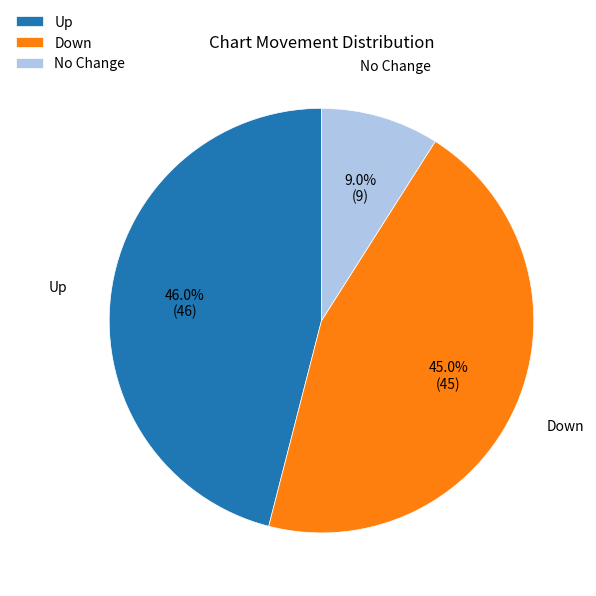

Combined, do No Change and Up account for over 50%?

Yes